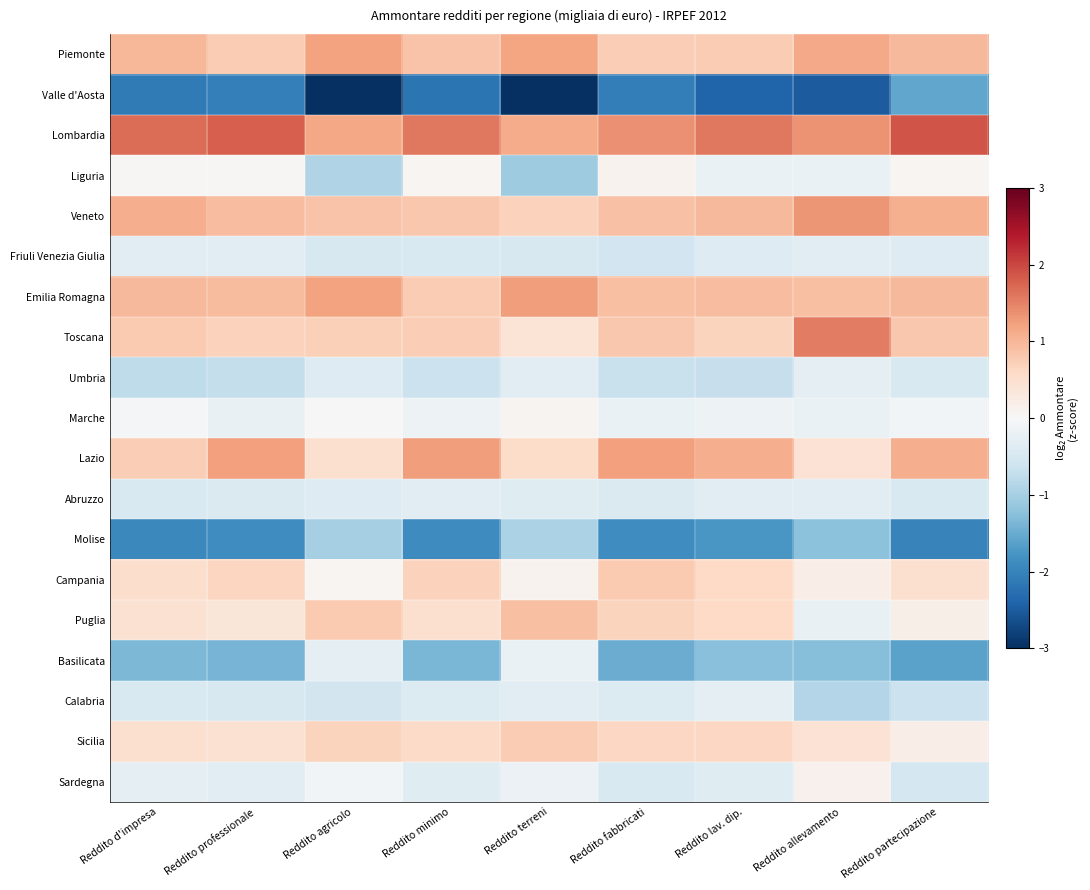

Reading left to right, list all the values displayed in this chart.

Piemonte: Reddito d'impresa=1.0	Reddito professionale=0.8	Reddito agricolo=1.2	Reddito minimo=0.9	Reddito terreni=1.2	Reddito fabbricati=0.7	Reddito lav. dip.=0.8	Reddito allevamento=1.1	Reddito partecipazione=1.0
Valle d'Aosta: Reddito d'impresa=-2.1	Reddito professionale=-2.0	Reddito agricolo=-3.1	Reddito minimo=-2.2	Reddito terreni=-3.1	Reddito fabbricati=-2.1	Reddito lav. dip.=-2.4	Reddito allevamento=-2.5	Reddito partecipazione=-1.6
Lombardia: Reddito d'impresa=1.7	Reddito professionale=1.8	Reddito agricolo=1.2	Reddito minimo=1.6	Reddito terreni=1.1	Reddito fabbricati=1.4	Reddito lav. dip.=1.6	Reddito allevamento=1.3	Reddito partecipazione=1.9
Liguria: Reddito d'impresa=0.0	Reddito professionale=0.0	Reddito agricolo=-0.9	Reddito minimo=0.0	Reddito terreni=-1.1	Reddito fabbricati=0.1	Reddito lav. dip.=-0.2	Reddito allevamento=-0.2	Reddito partecipazione=0.1
Veneto: Reddito d'impresa=1.1	Reddito professionale=0.9	Reddito agricolo=0.8	Reddito minimo=0.8	Reddito terreni=0.7	Reddito fabbricati=0.9	Reddito lav. dip.=1.0	Reddito allevamento=1.3	Reddito partecipazione=1.1
Friuli Venezia Giulia: Reddito d'impresa=-0.3	Reddito professionale=-0.3	Reddito agricolo=-0.5	Reddito minimo=-0.5	Reddito terreni=-0.5	Reddito fabbricati=-0.6	Reddito lav. dip.=-0.4	Reddito allevamento=-0.3	Reddito partecipazione=-0.4
Emilia Romagna: Reddito d'impresa=1.0	Reddito professionale=0.9	Reddito agricolo=1.2	Reddito minimo=0.8	Reddito terreni=1.3	Reddito fabbricati=0.9	Reddito lav. dip.=0.9	Reddito allevamento=0.9	Reddito partecipazione=1.0
Toscana: Reddito d'impresa=0.8	Reddito professionale=0.7	Reddito agricolo=0.7	Reddito minimo=0.7	Reddito terreni=0.4	Reddito fabbricati=0.8	Reddito lav. dip.=0.7	Reddito allevamento=1.5	Reddito partecipazione=0.8
Umbria: Reddito d'impresa=-0.8	Reddito professionale=-0.7	Reddito agricolo=-0.4	Reddito minimo=-0.6	Reddito terreni=-0.3	Reddito fabbricati=-0.7	Reddito lav. dip.=-0.7	Reddito allevamento=-0.3	Reddito partecipazione=-0.5
Marche: Reddito d'impresa=-0.0	Reddito professionale=-0.2	Reddito agricolo=0.0	Reddito minimo=-0.1	Reddito terreni=0.1	Reddito fabbricati=-0.2	Reddito lav. dip.=-0.1	Reddito allevamento=-0.2	Reddito partecipazione=-0.1
Lazio: Reddito d'impresa=0.7	Reddito professionale=1.2	Reddito agricolo=0.5	Reddito minimo=1.3	Reddito terreni=0.5	Reddito fabbricati=1.2	Reddito lav. dip.=1.1	Reddito allevamento=0.4	Reddito partecipazione=1.1
Abruzzo: Reddito d'impresa=-0.5	Reddito professionale=-0.4	Reddito agricolo=-0.4	Reddito minimo=-0.3	Reddito terreni=-0.4	Reddito fabbricati=-0.4	Reddito lav. dip.=-0.3	Reddito allevamento=-0.3	Reddito partecipazione=-0.5
Molise: Reddito d'impresa=-1.9	Reddito professionale=-1.9	Reddito agricolo=-1.0	Reddito minimo=-1.9	Reddito terreni=-0.9	Reddito fabbricati=-1.9	Reddito lav. dip.=-1.7	Reddito allevamento=-1.2	Reddito partecipazione=-2.0
Campania: Reddito d'impresa=0.5	Reddito professionale=0.6	Reddito agricolo=0.1	Reddito minimo=0.7	Reddito terreni=0.1	Reddito fabbricati=0.8	Reddito lav. dip.=0.6	Reddito allevamento=0.2	Reddito partecipazione=0.5
Puglia: Reddito d'impresa=0.4	Reddito professionale=0.4	Reddito agricolo=0.8	Reddito minimo=0.5	Reddito terreni=0.9	Reddito fabbricati=0.7	Reddito lav. dip.=0.6	Reddito allevamento=-0.2	Reddito partecipazione=0.2
Basilicata: Reddito d'impresa=-1.3	Reddito professionale=-1.4	Reddito agricolo=-0.3	Reddito minimo=-1.4	Reddito terreni=-0.2	Reddito fabbricati=-1.5	Reddito lav. dip.=-1.2	Reddito allevamento=-1.3	Reddito partecipazione=-1.6
Calabria: Reddito d'impresa=-0.5	Reddito professionale=-0.5	Reddito agricolo=-0.5	Reddito minimo=-0.4	Reddito terreni=-0.3	Reddito fabbricati=-0.4	Reddito lav. dip.=-0.3	Reddito allevamento=-0.9	Reddito partecipazione=-0.6
Sicilia: Reddito d'impresa=0.5	Reddito professionale=0.4	Reddito agricolo=0.7	Reddito minimo=0.6	Reddito terreni=0.8	Reddito fabbricati=0.6	Reddito lav. dip.=0.6	Reddito allevamento=0.4	Reddito partecipazione=0.2
Sardegna: Reddito d'impresa=-0.3	Reddito professionale=-0.3	Reddito agricolo=-0.1	Reddito minimo=-0.4	Reddito terreni=-0.2	Reddito fabbricati=-0.5	Reddito lav. dip.=-0.4	Reddito allevamento=0.1	Reddito partecipazione=-0.5